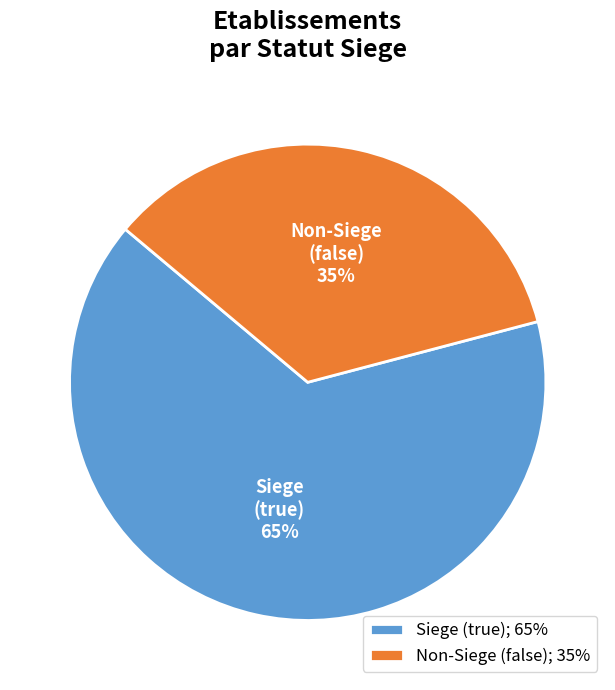

Count the number of slices in the pie.

2